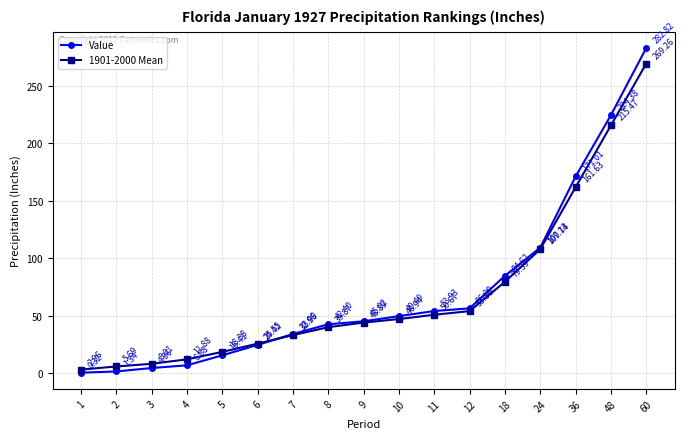

Where do Value and 1901-2000 Mean first cross each other?

6 and 7